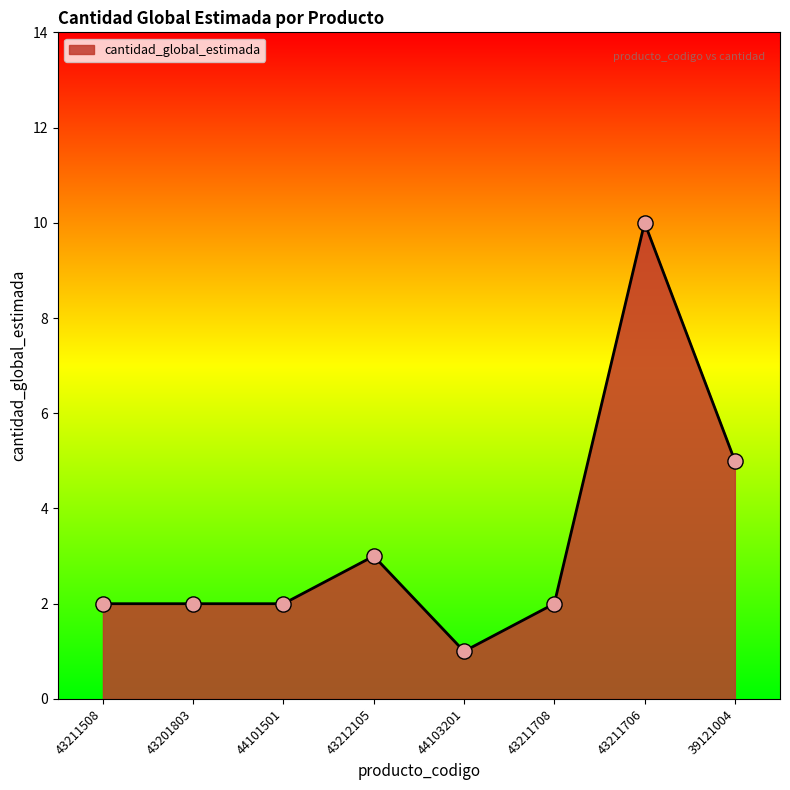

What is the ratio of the value at 44103201 to the value at 43211706?

0.1